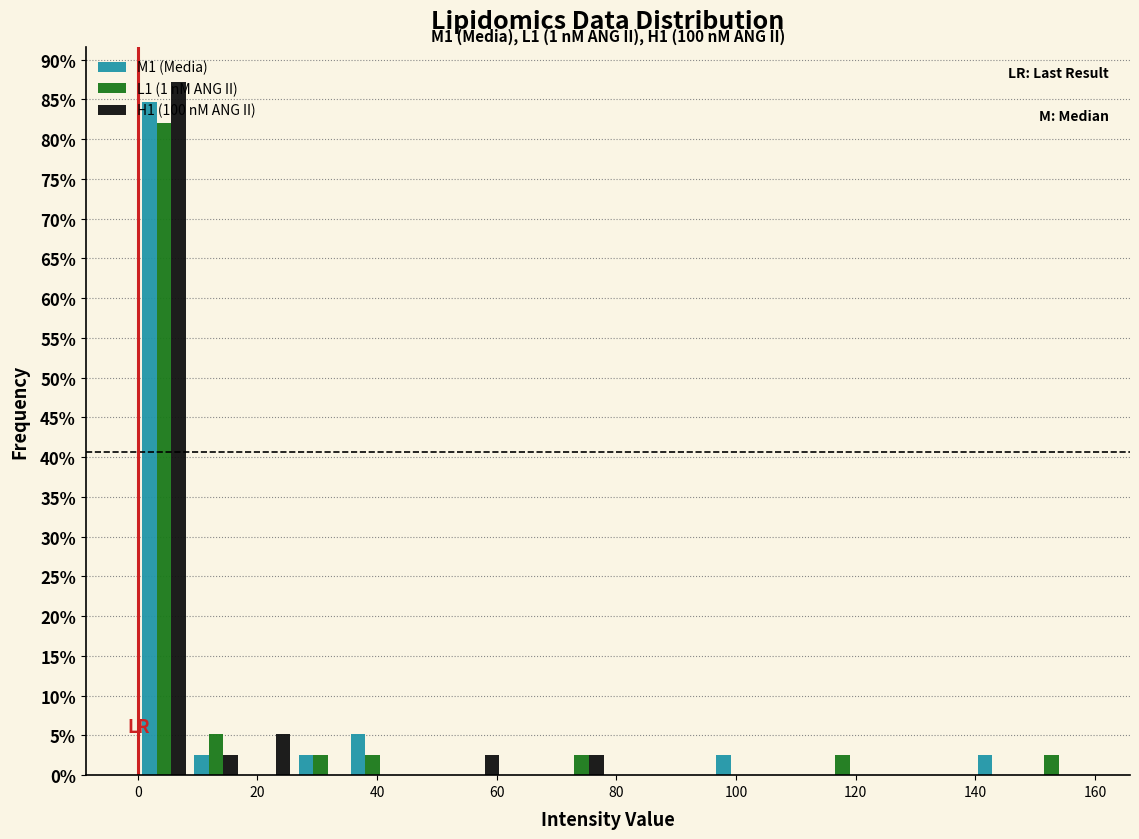

In the L1 (1 nM ANG II) series, which range on the x-axis has the tallest bar?

0 to 8